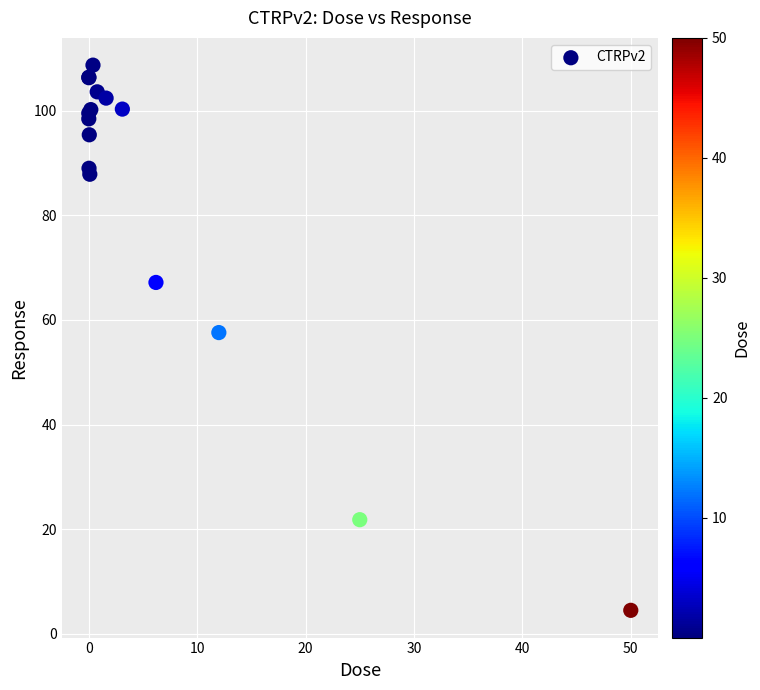

What Y value in the scatter plot is closest to 56?

57.6